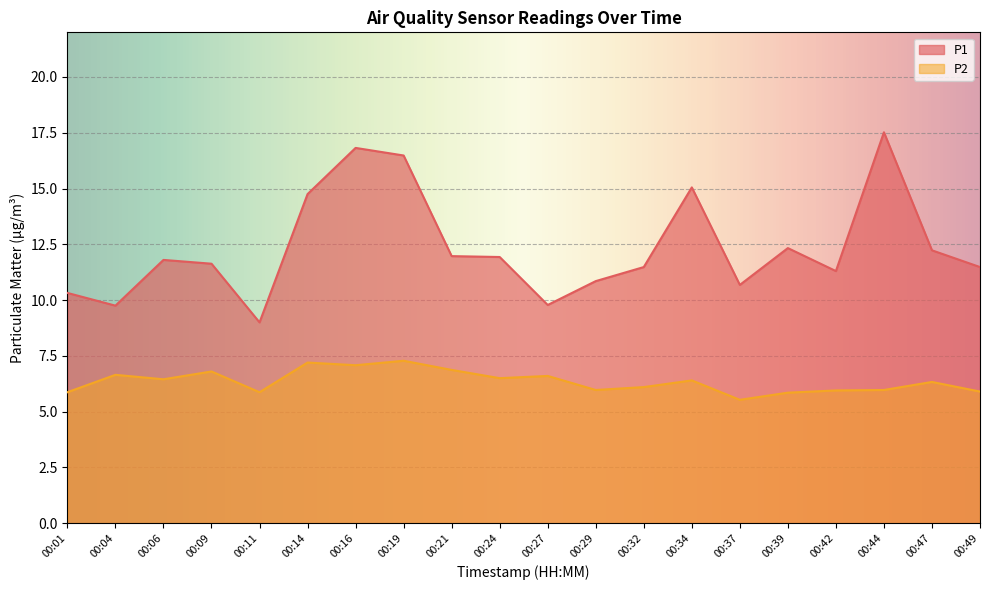

Rank the series at 00:11 from lowest to highest value.

P2, P1